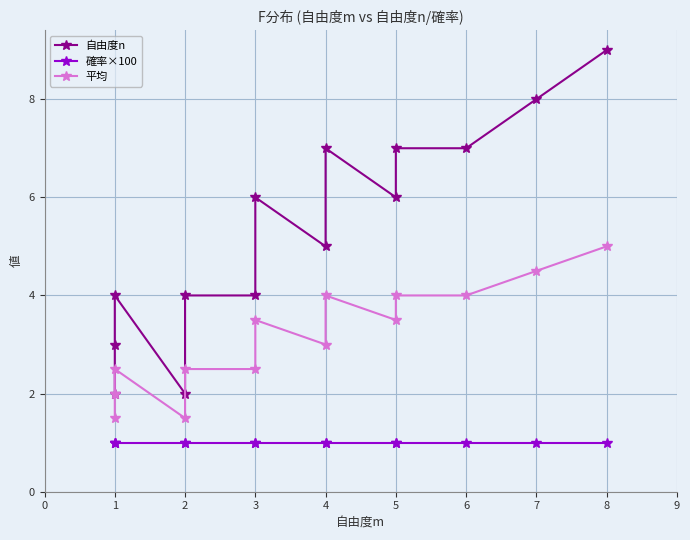

List the series in order of their overall mean, lowest first.

確率×100, 平均, 自由度n